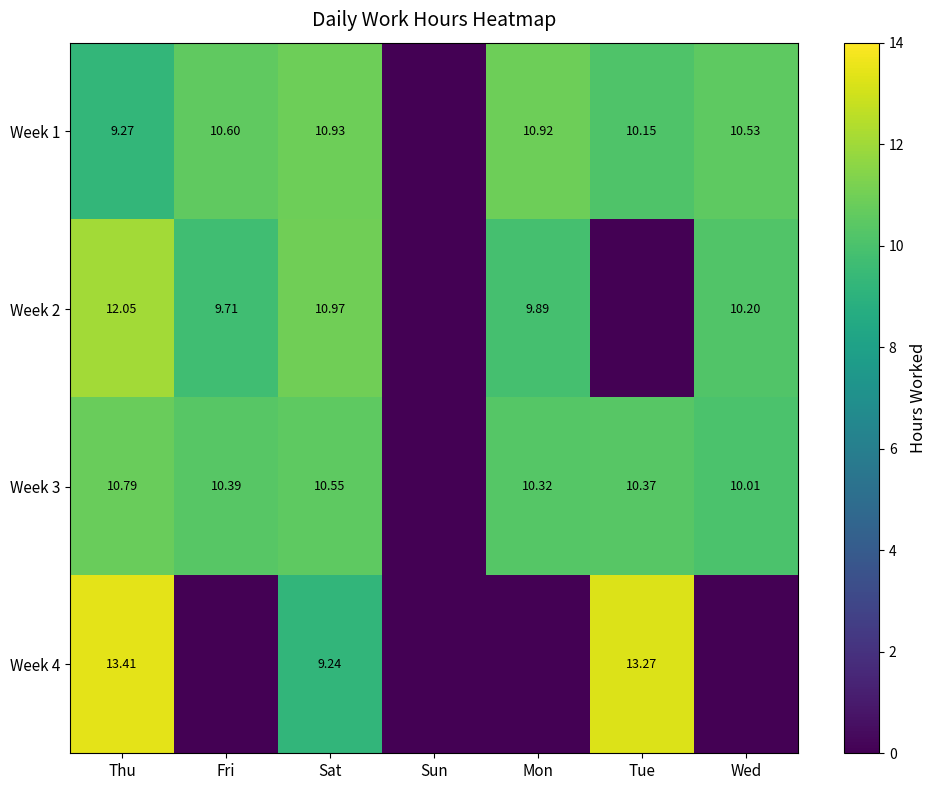

Is the value of Week 2 at Sat greater than the value of Week 3 at Sat?

Yes